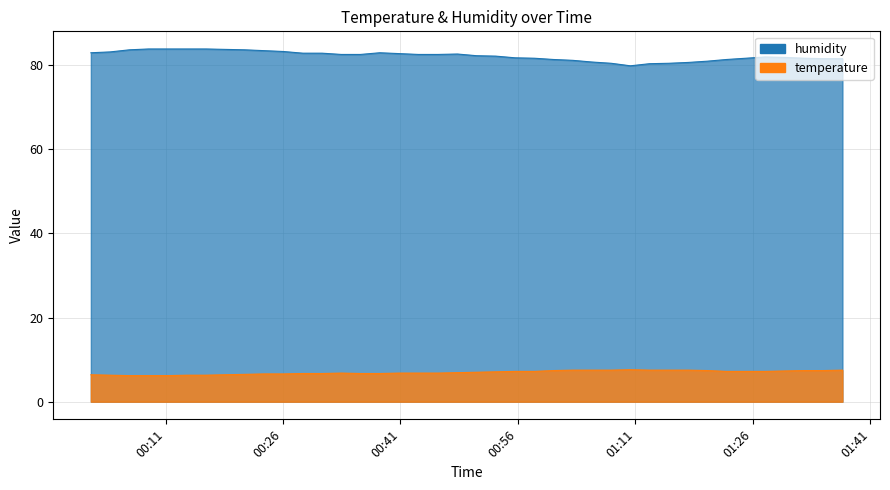

What are all the series names shown in the legend?

temperature, humidity